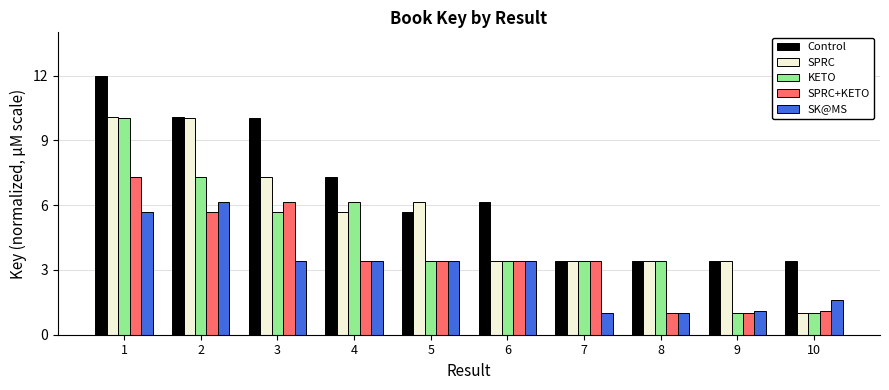

What is the difference between the second highest and second lowest values in the Control series?

6.7